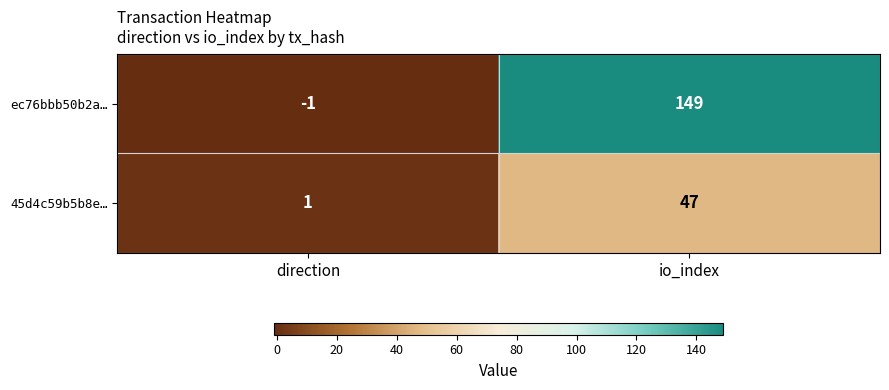

The 45d4c59b5b8e… series shows 0 at direction. True or false?

False